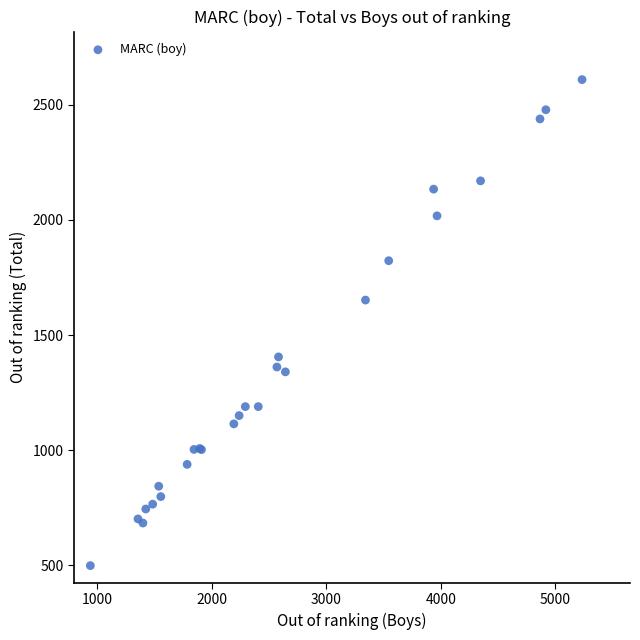

What Y value in the scatter plot is closest to 1554?

1652